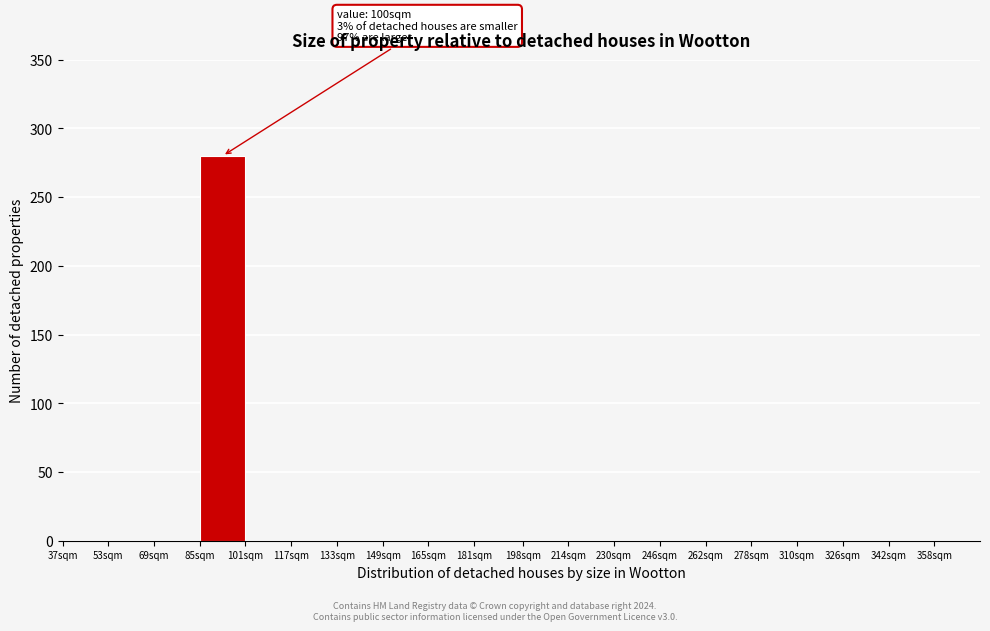

Reading left to right, extract all data points from this chart.

37sqm=0	53sqm=0	69sqm=0	85sqm=280	101sqm=0	117sqm=0	133sqm=0	149sqm=0	165sqm=0	181sqm=0	198sqm=0	214sqm=0	230sqm=0	246sqm=0	262sqm=0	278sqm=0	310sqm=0	326sqm=0	342sqm=0	358sqm=0